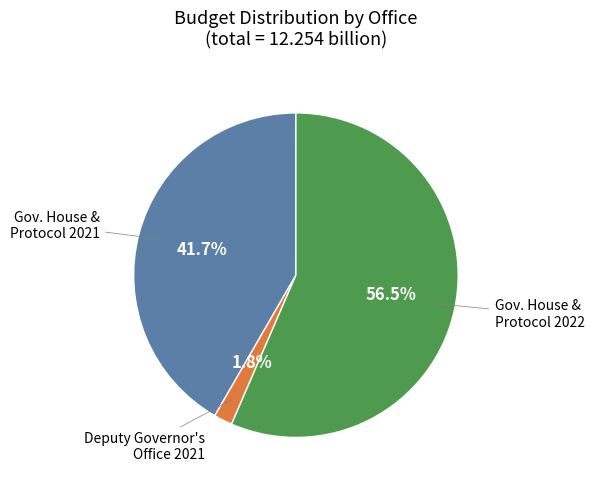

Is there a majority slice in this chart?

Yes